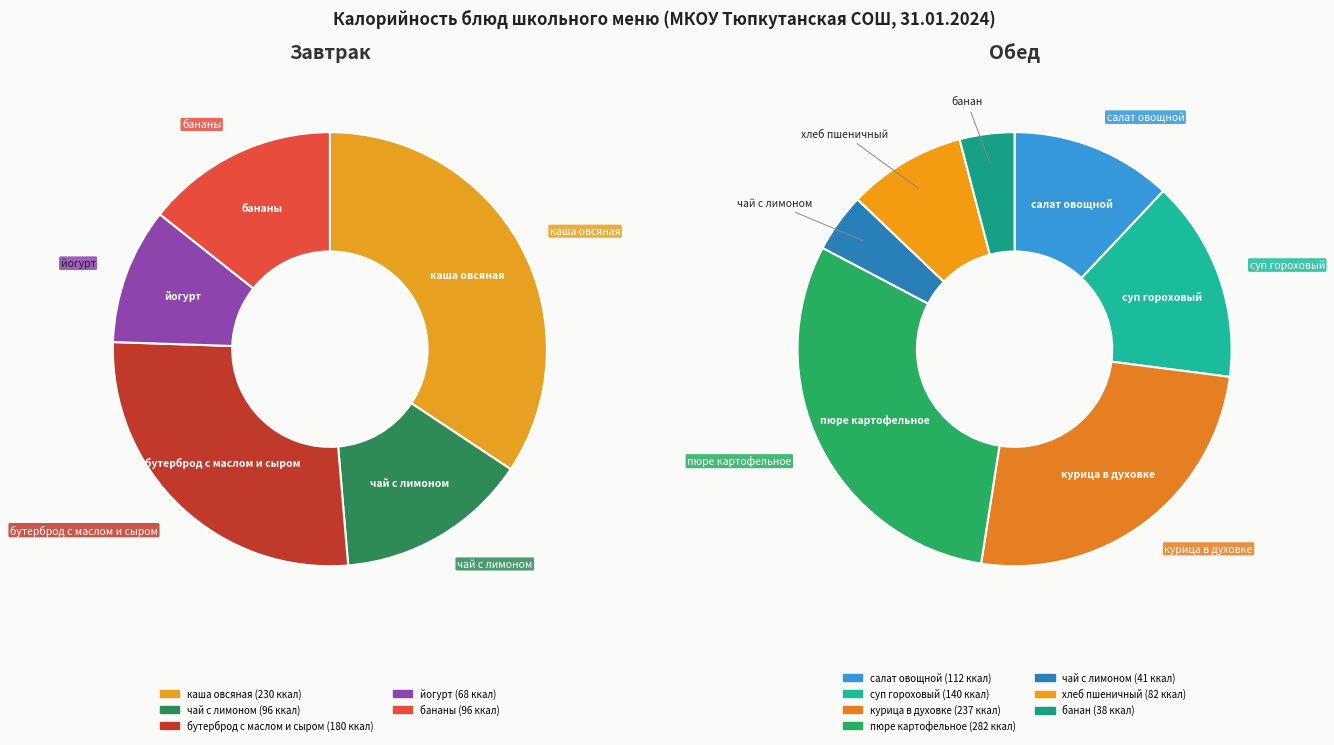

How many segments does this pie chart have?

12